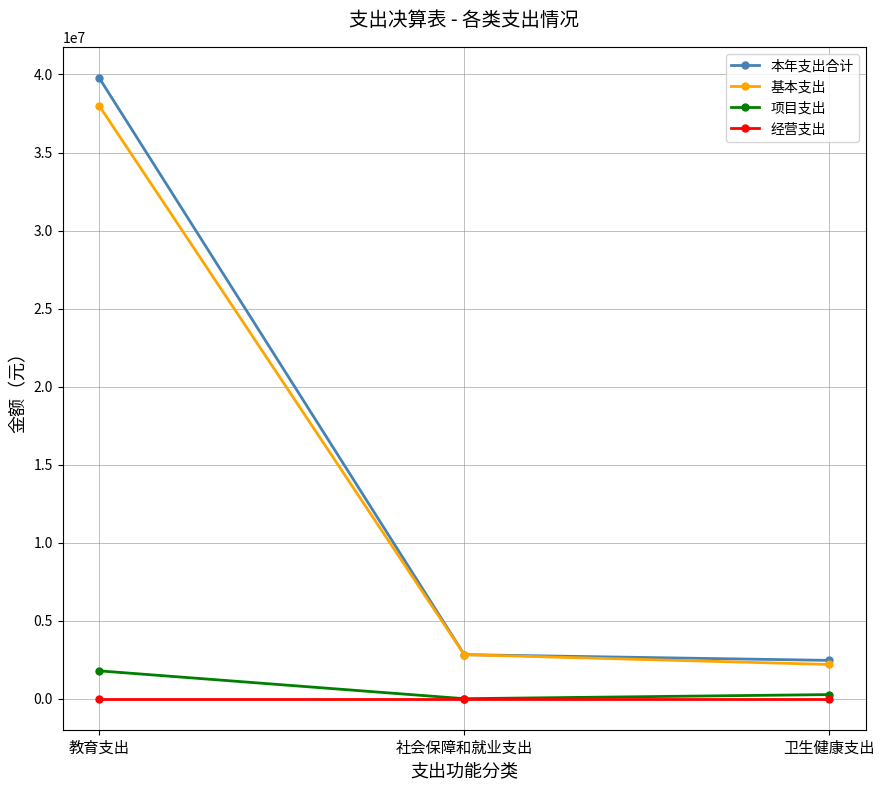

Which series has the largest range (max minus min)?

本年支出合计